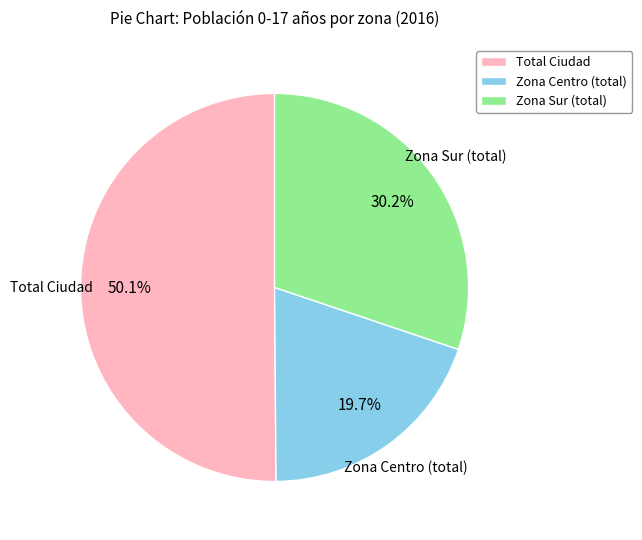

Is Zona Sur (total) the majority of the pie?

No